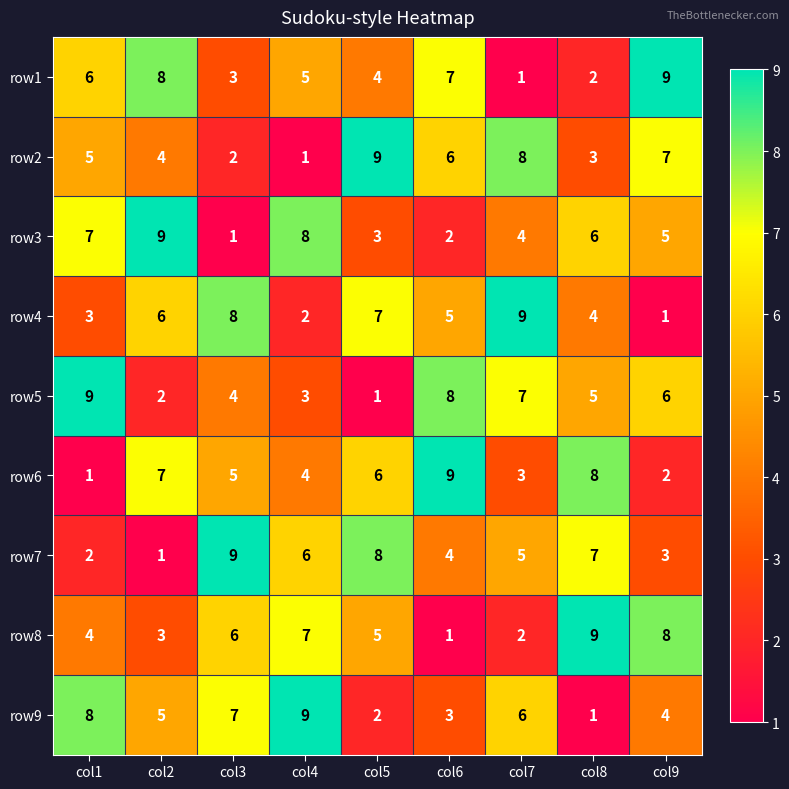

What is the difference between the highest and lowest values at col9?

8